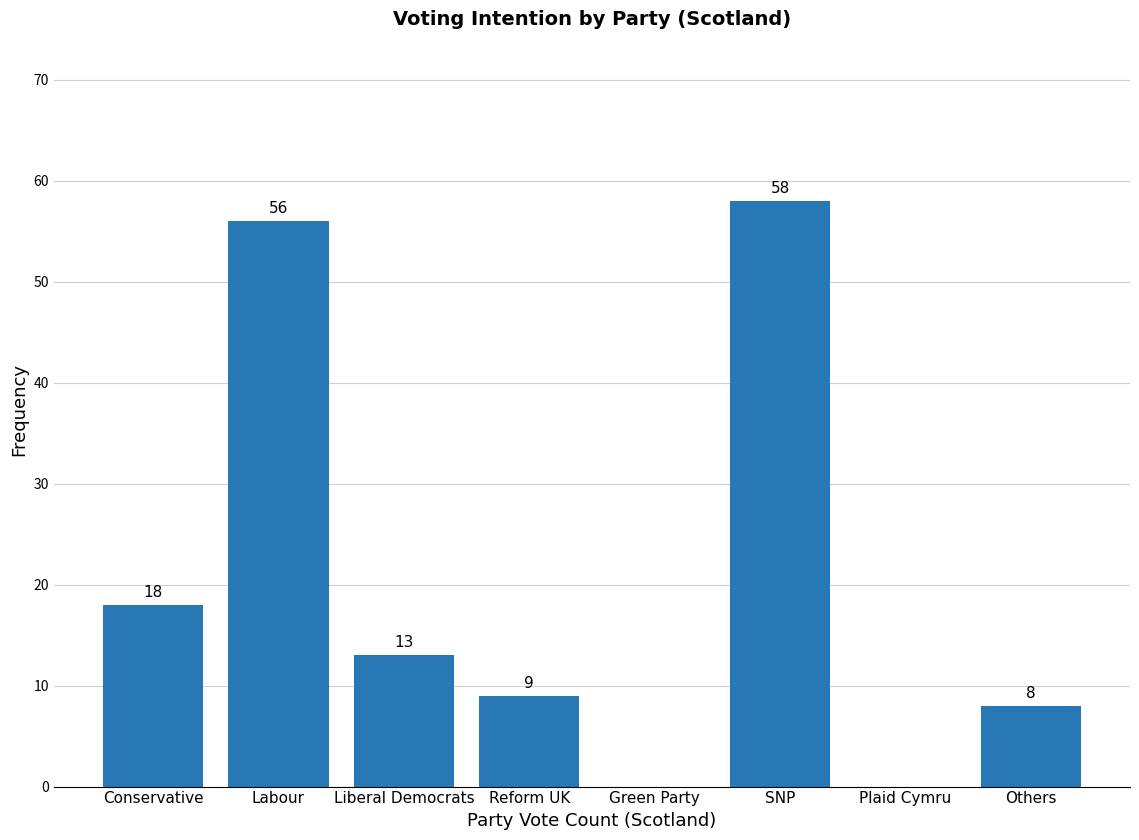

Reading left to right, what are all the values shown in this chart?

Conservative=18	Labour=56	Liberal Democrats=13	Reform UK=9	Green Party=0	SNP=58	Plaid Cymru=0	Others=8